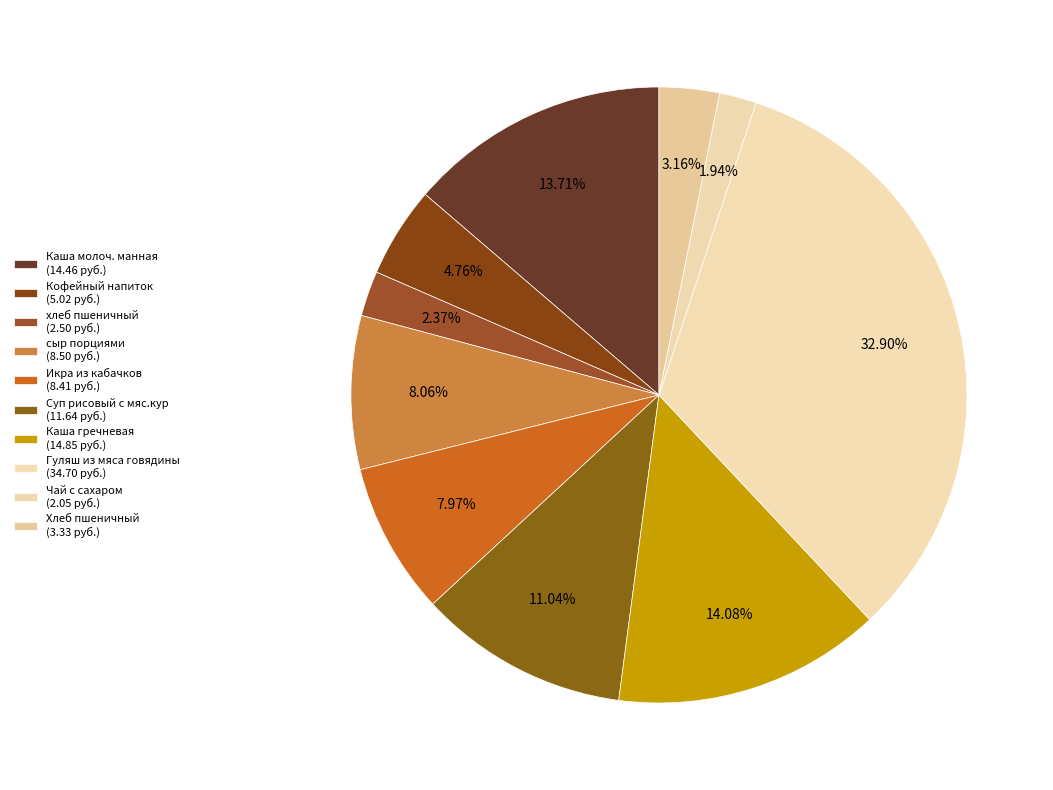

Which slice is the largest?

Гуляш из мяса говядины